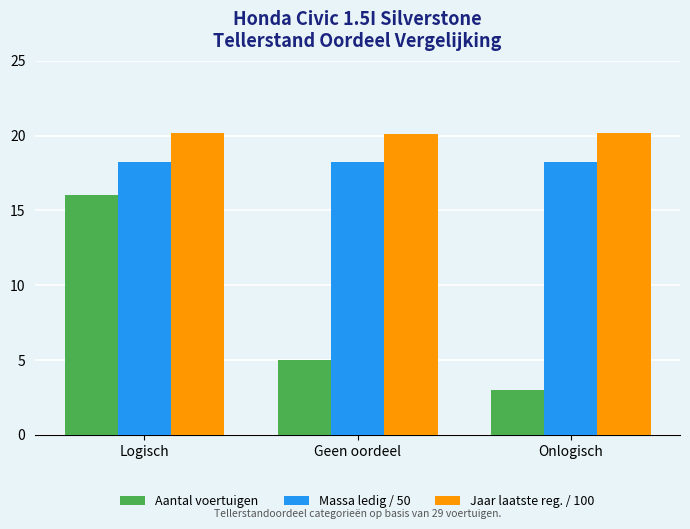

What are all the series names shown in the legend?

Aantal voertuigen, Massa ledig / 50, Jaar laatste reg. / 100